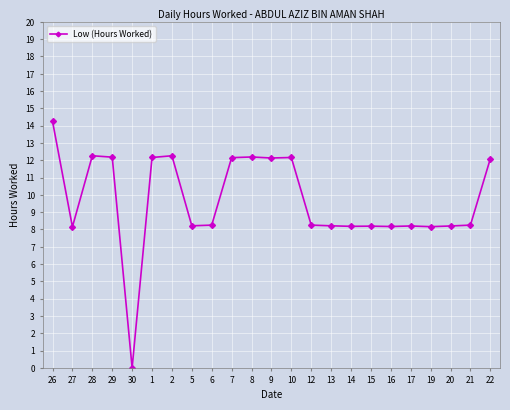

What is the difference between the values at 8 and 14?

4.0